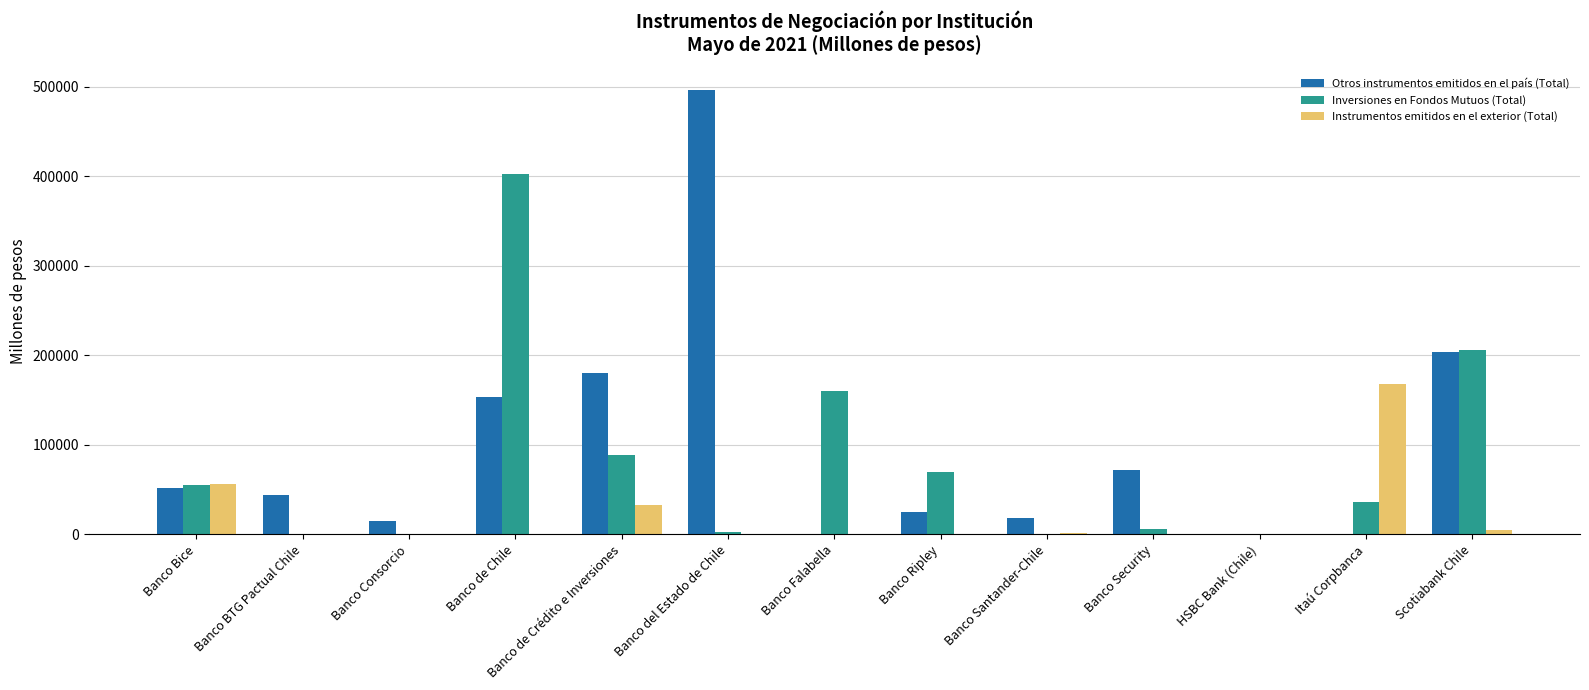

Is the value of Otros instrumentos emitidos en el país (Total) at Banco Falabella greater than the value of Inversiones en Fondos Mutuos (Total) at Banco Ripley?

No